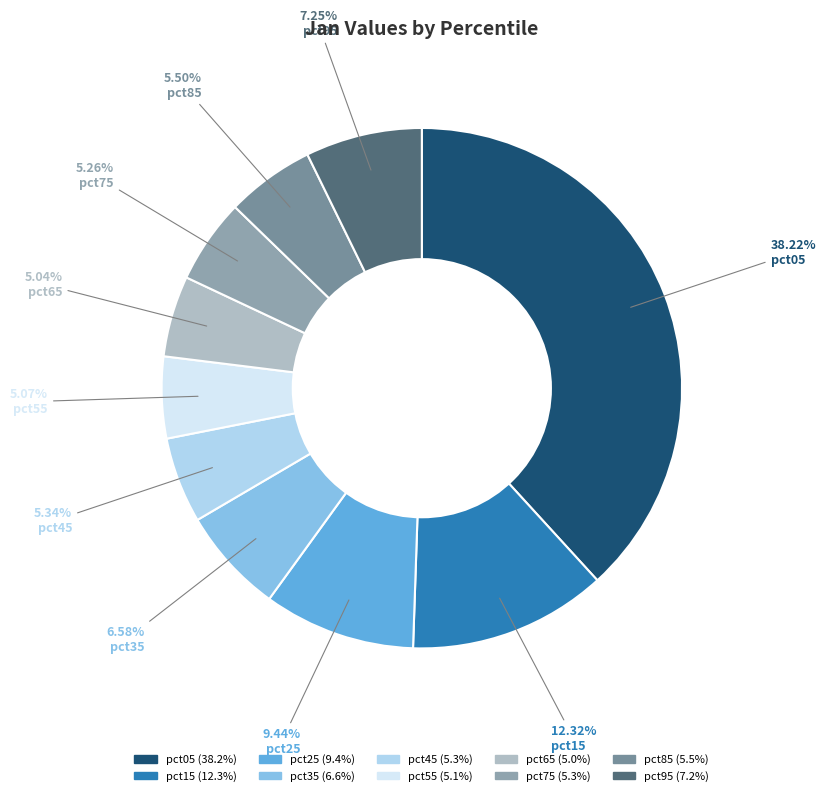

Rank the categories by value from highest to lowest.

pct05, pct15, pct25, pct95, pct35, pct85, pct45, pct75, pct55, pct65